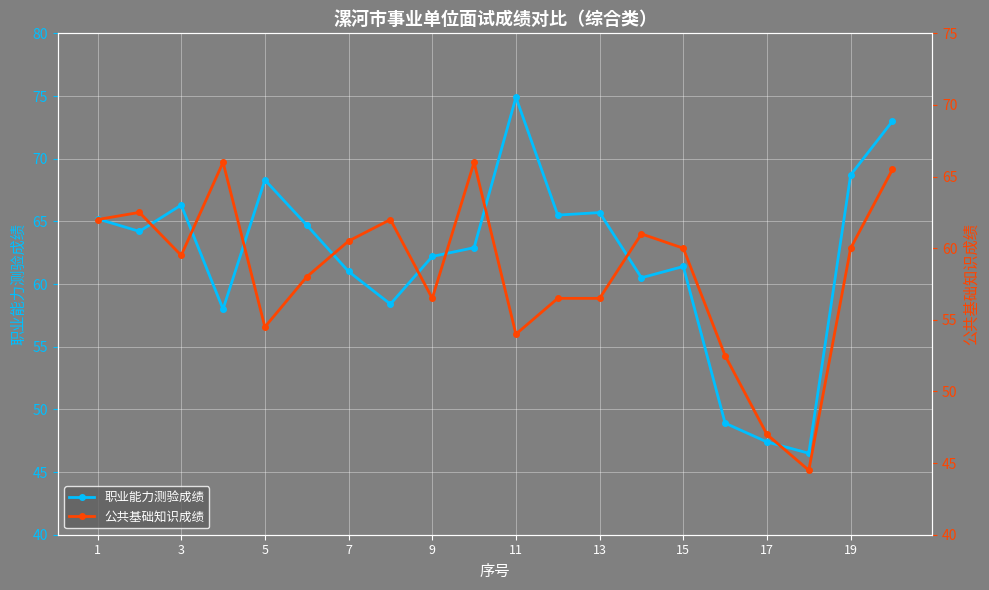

How many lines are shown in the chart?

2